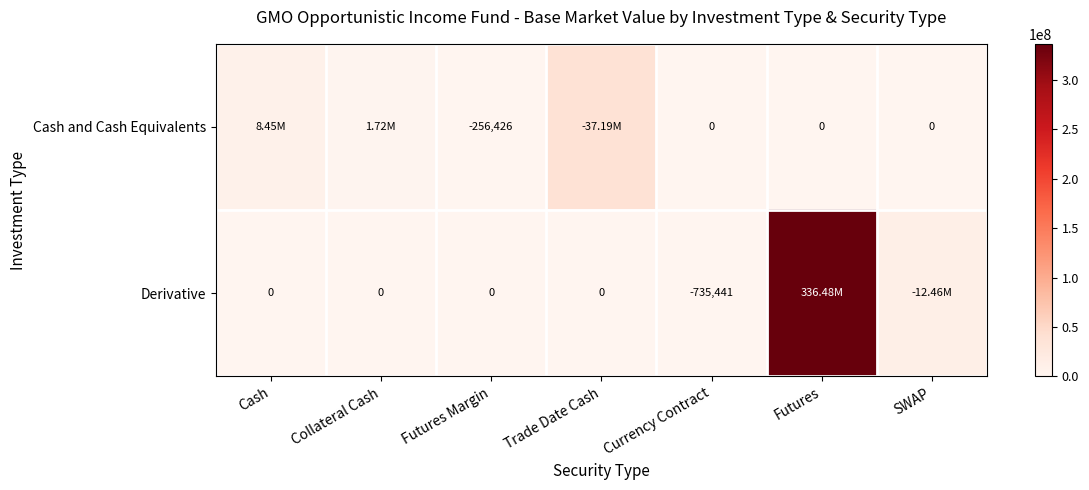

Where does the Cash and Cash Equivalents series first go above 256425?

Cash